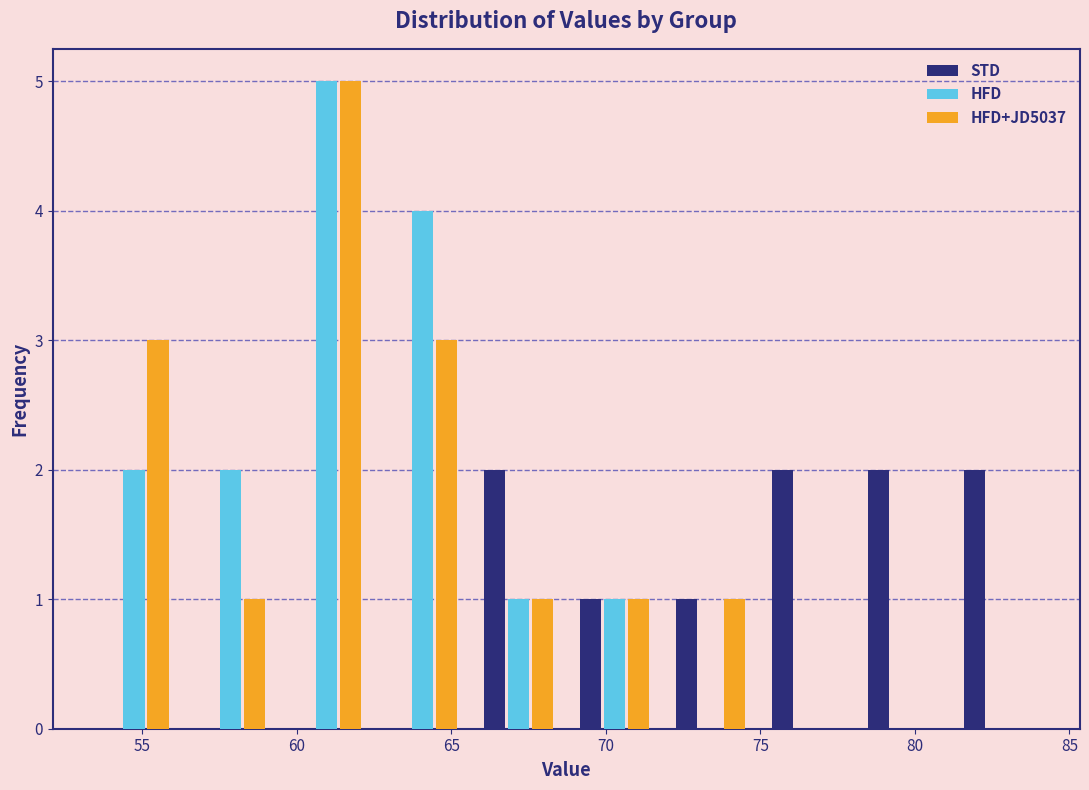

What is the height of the STD bar covering 81.0 to 84.5 on the x-axis? Neither the bar edges nor the heights are printed on the chart, so give them approximately, as read against the axes.

2